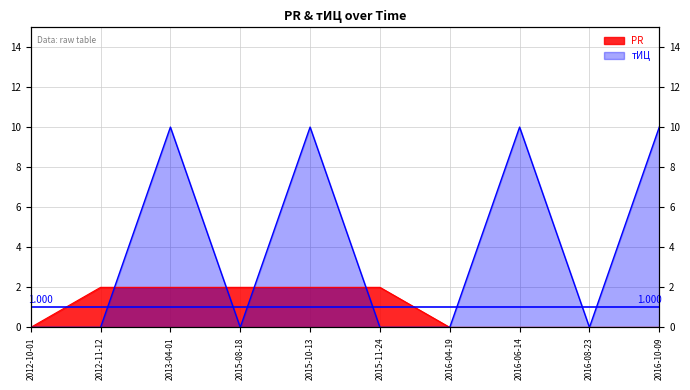

Reading left to right, what are all the values shown in this chart?

PR: 2012-10-01=0	2012-11-12=2	2013-04-01=2	2015-08-18=2	2015-10-13=2	2015-11-24=2	2016-04-19=0	2016-06-14=0	2016-08-23=0	2016-10-09=0
тИЦ: 2012-10-01=0	2012-11-12=0	2013-04-01=10	2015-08-18=0	2015-10-13=10	2015-11-24=0	2016-04-19=0	2016-06-14=10	2016-08-23=0	2016-10-09=10